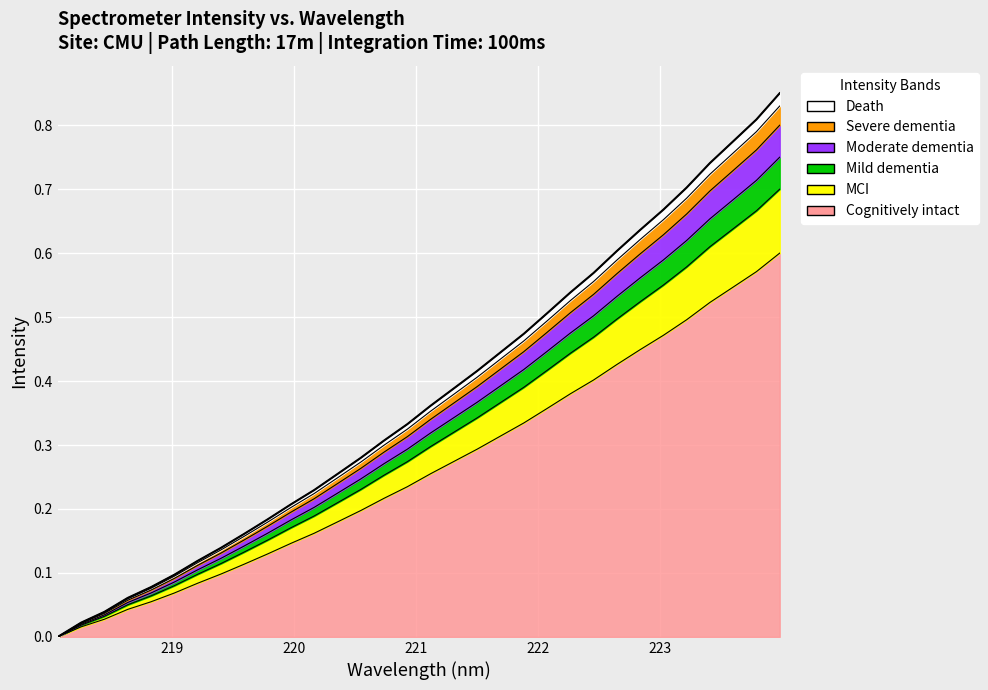

Reading right to left, what are all the values shown in this chart?

x: 0.6	0.6	0.5	0.5	0.5	0.5	0.4	0.4	0.4	0.4	0.4	0.3	0.3	0.3	0.3	0.3	0.2	0.2	0.2	0.2	0.2	0.1	0.1	0.1	0.1	0.1	0.1	0.1	0.0	0.0	0.0	0.0
y: 0.7	0.7	0.6	0.6	0.6	0.6	0.5	0.5	0.5	0.4	0.4	0.4	0.4	0.3	0.3	0.3	0.3	0.3	0.2	0.2	0.2	0.2	0.2	0.1	0.1	0.1	0.1	0.1	0.1	0.0	0.0	0.0